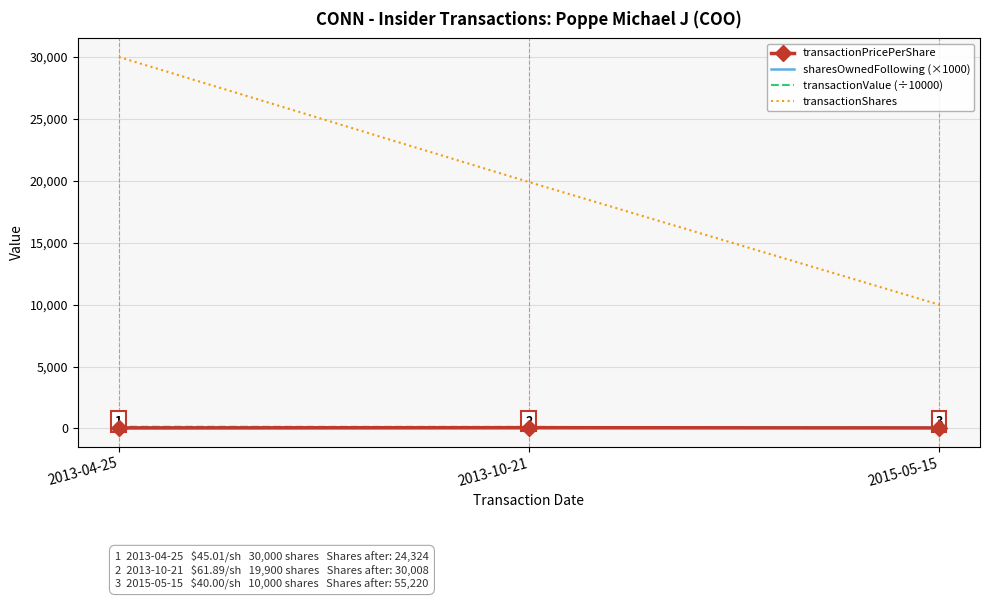

Which series has the largest range (max minus min)?

transactionShares